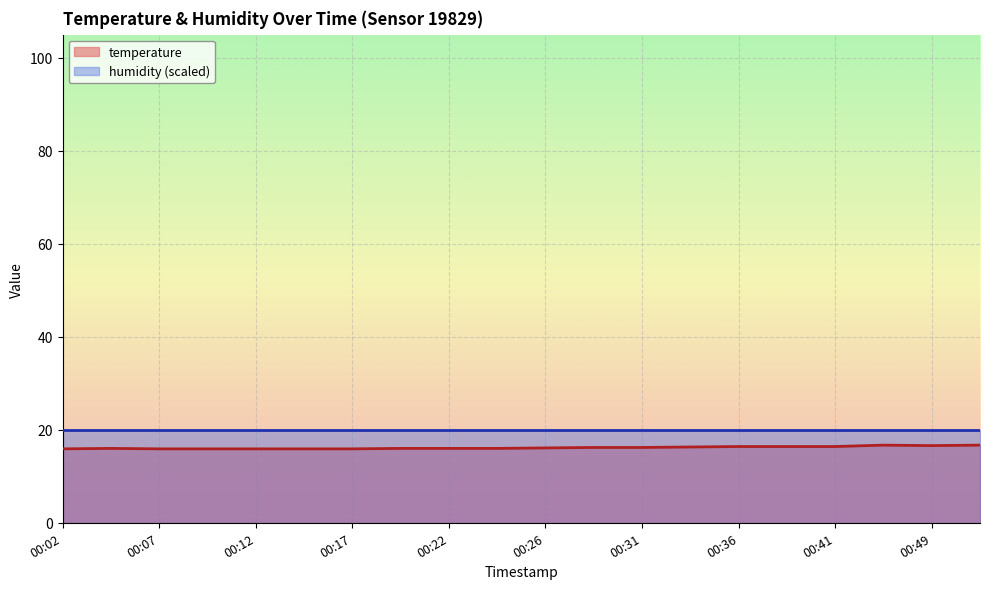

How many points are lower than both their immediate neighbors (excluding endpoints)?

1